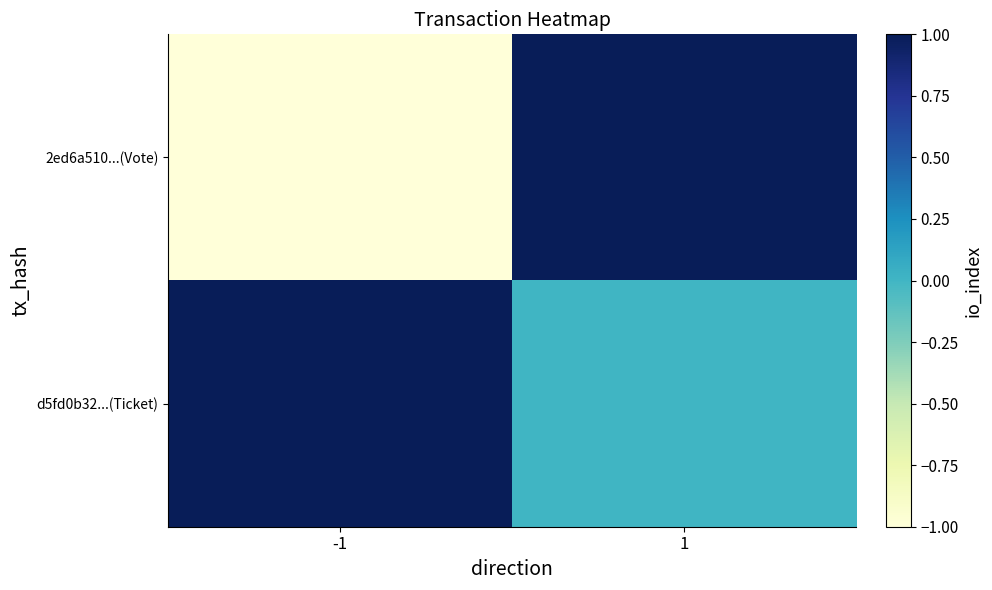

What is the difference between the maximum and minimum values in the d5fd0b32...(Ticket) series?

1